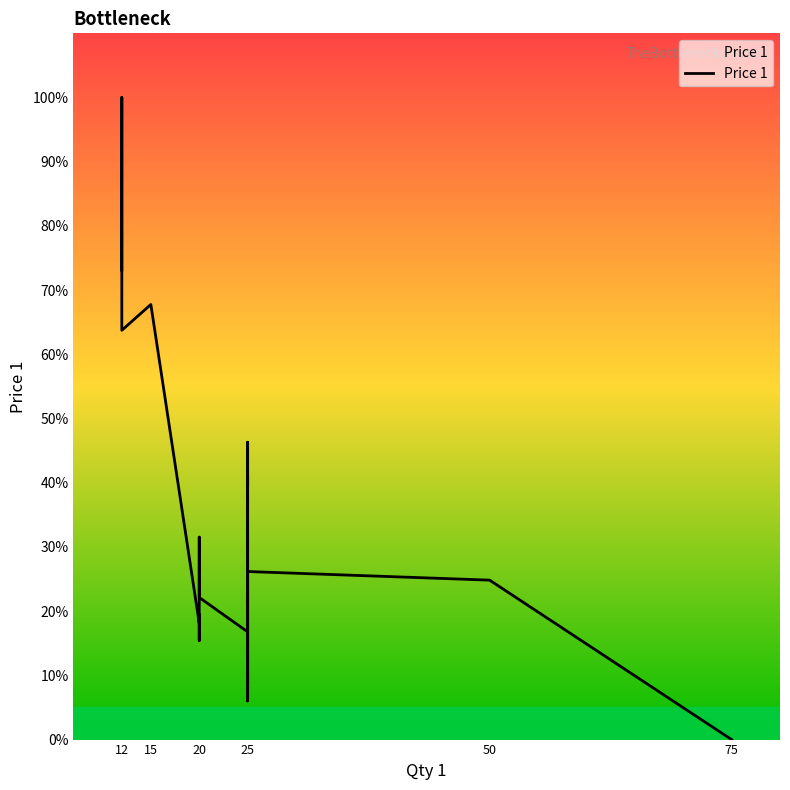

Count the number of data series in this chart.

1